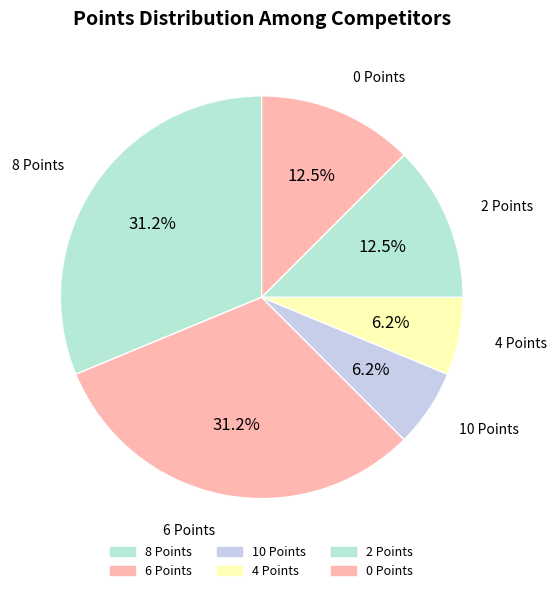

How many segments does this pie chart have?

6